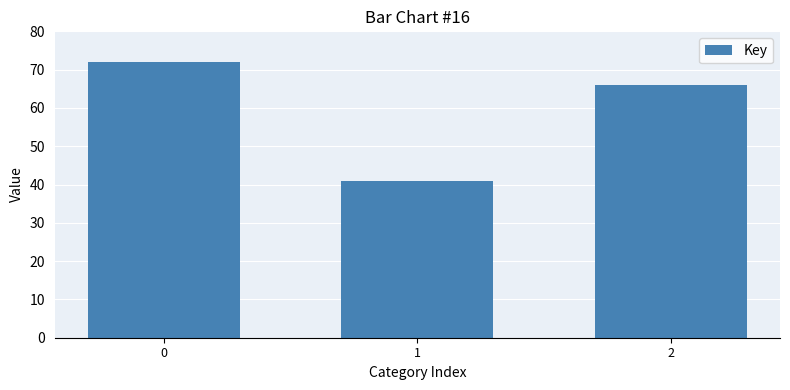

Which label corresponds to the smallest value in the chart?

1